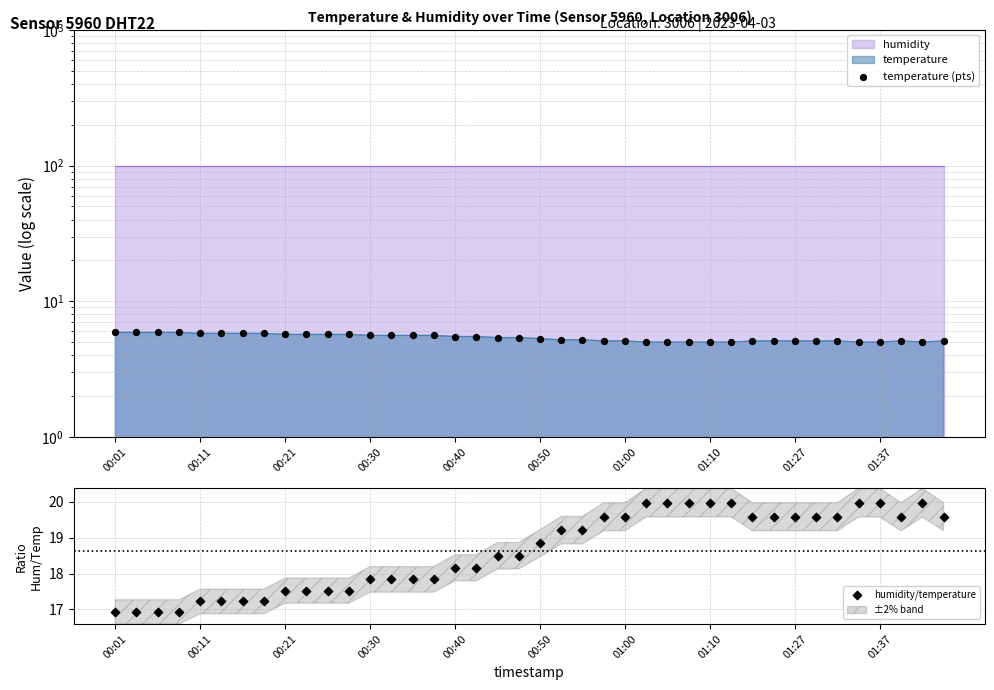

At how many categories does at least one series exceed 8?

40